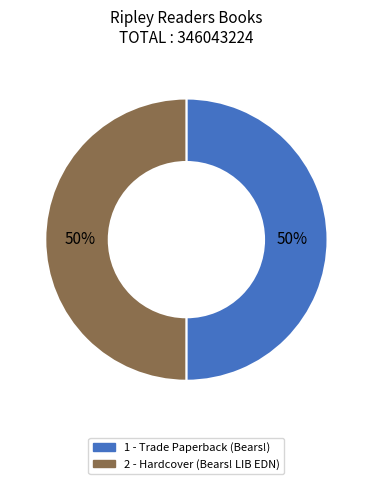

Approximately how many times larger is the value at 2 - Hardcover (Bears! LIB EDN) compared to 1 - Trade Paperback (Bears!)?

1.0